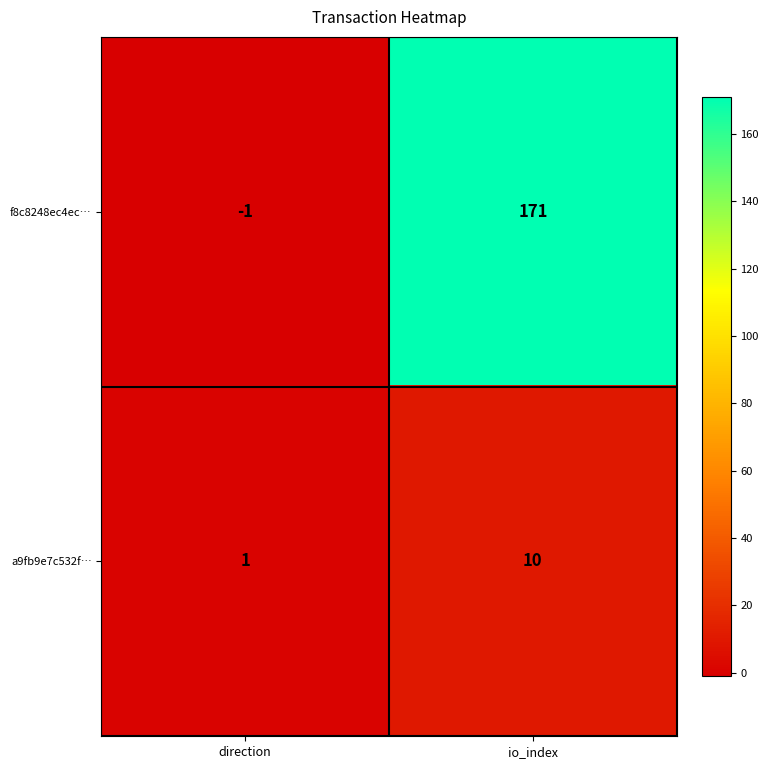

What is the spread (max minus min) of values at io_index?

161